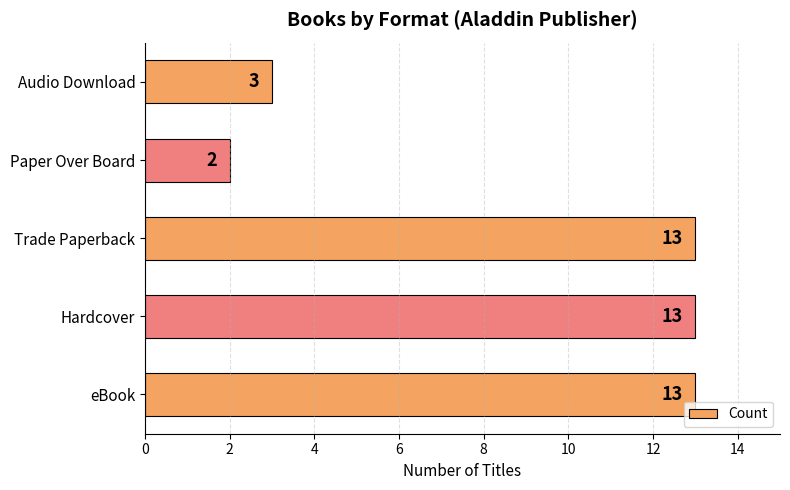

What is the change in value from Hardcover to Audio Download?

-10